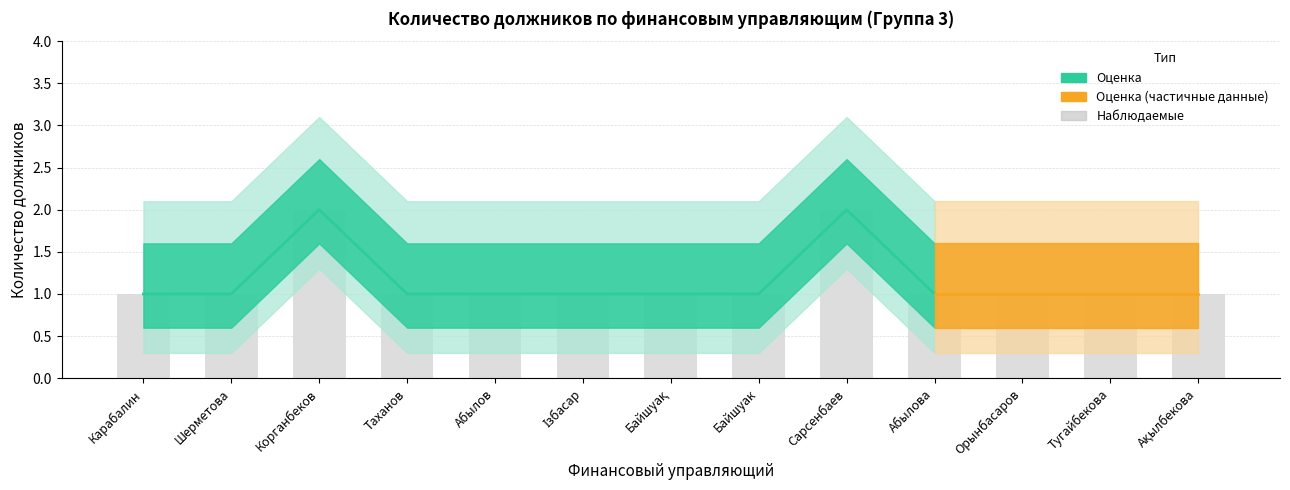

What is the maximum value shown in the chart?

2